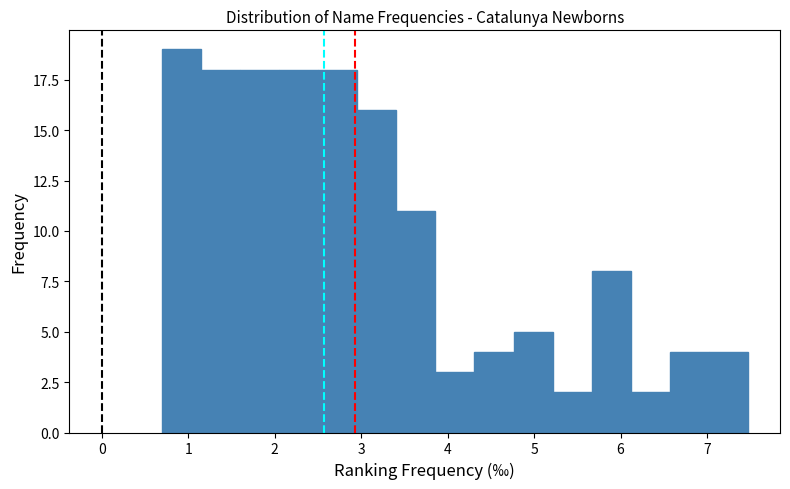

Over which range of the x-axis is the bar tallest?

0.7 to 1.2